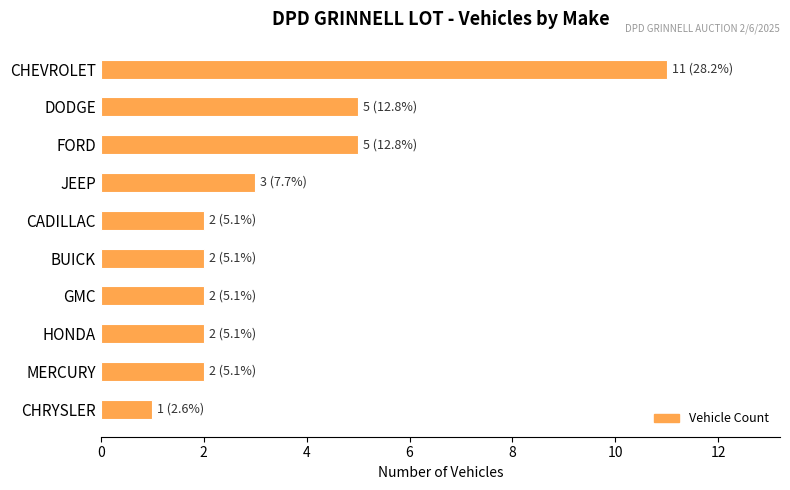

Reading bottom to top, transcribe all the data shown in this chart.

CHRYSLER=1	MERCURY=2	HONDA=2	GMC=2	BUICK=2	CADILLAC=2	JEEP=3	FORD=5	DODGE=5	CHEVROLET=11